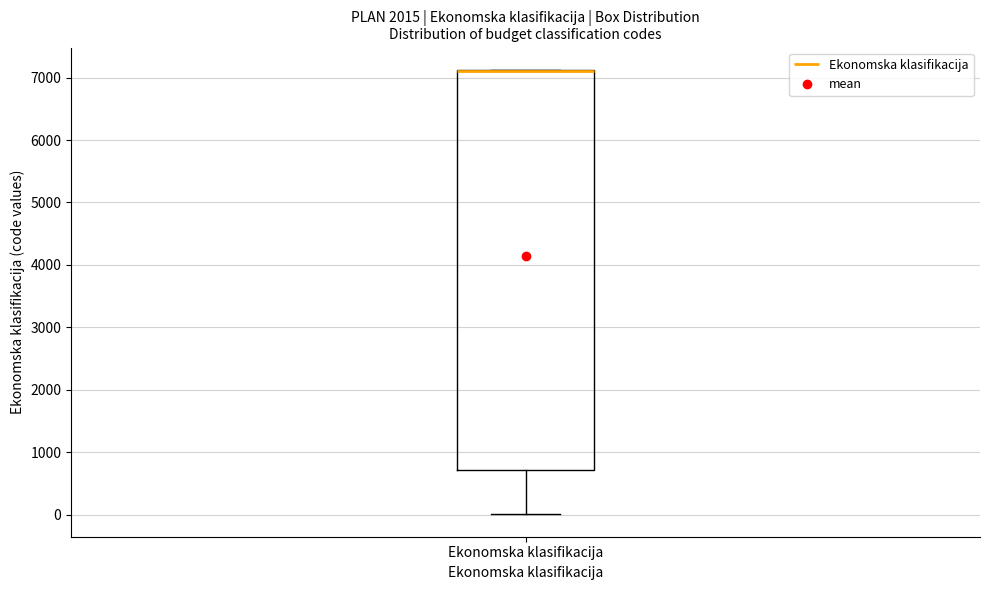

Read this box plot against the y-axis: the position of the median line, the range covered by the box, and the ends of both whiskers. The values are not printed on the chart, so give them approximately, as read against the axis.

median 7100 (drawn on the box's upper edge), box 700 to 7100, whiskers 0 to 7100